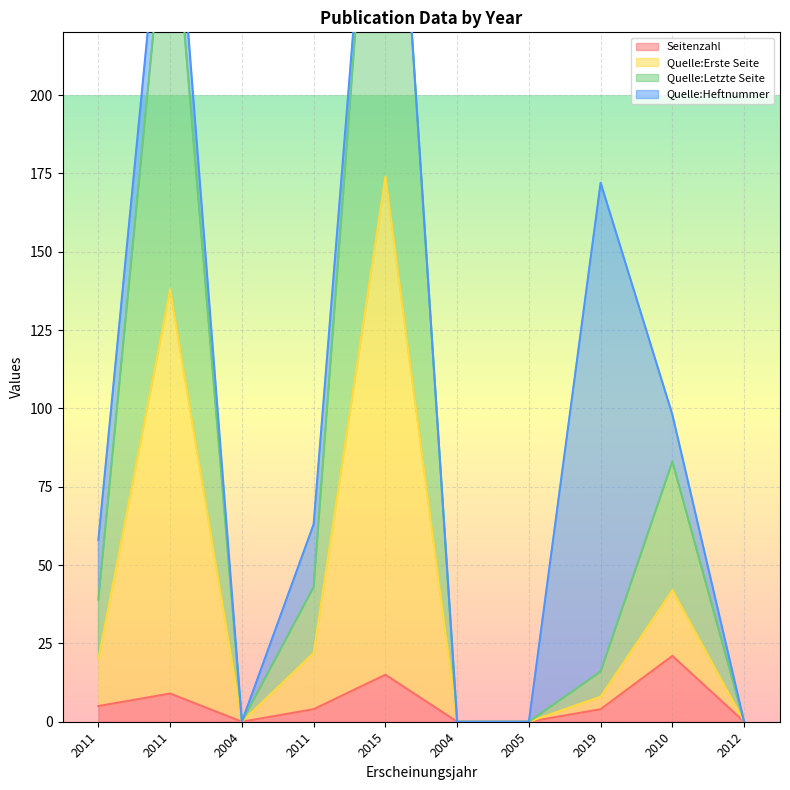

What is the label of the 10th point from the right?

2011